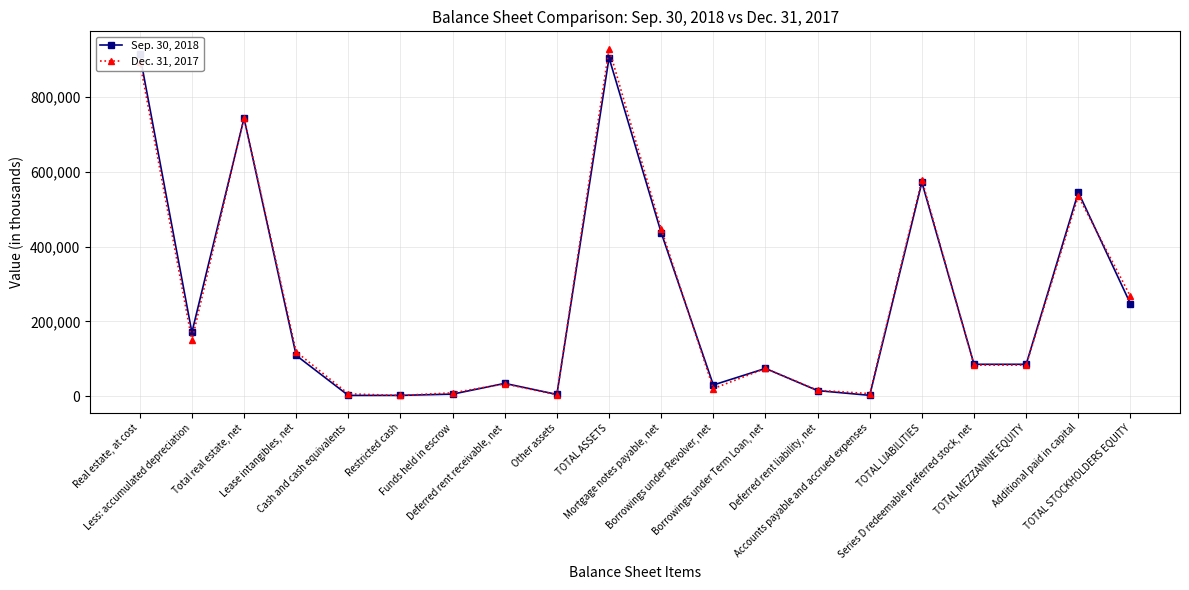

The value of Sep. 30, 2018 at Other assets is 7904. True or false?

False